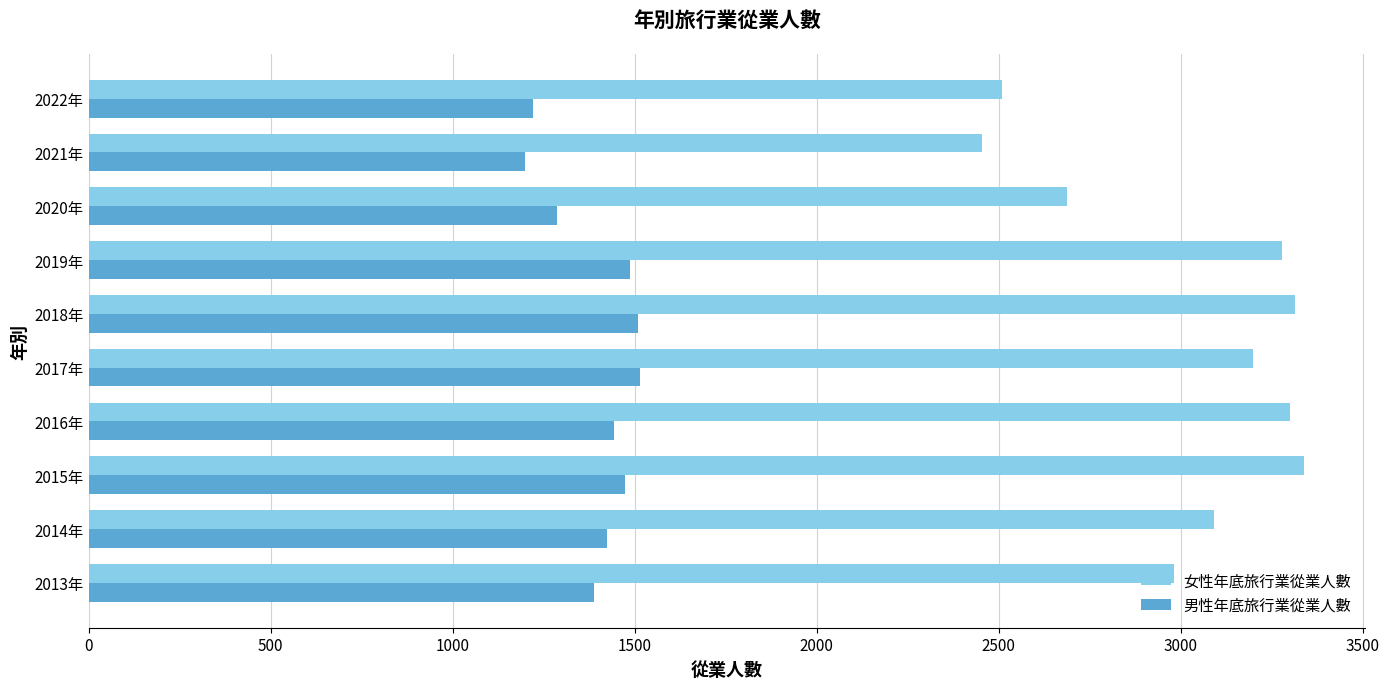

True or false: 女性年底旅行業從業人數 has a value of 1789 at 2017年.

False